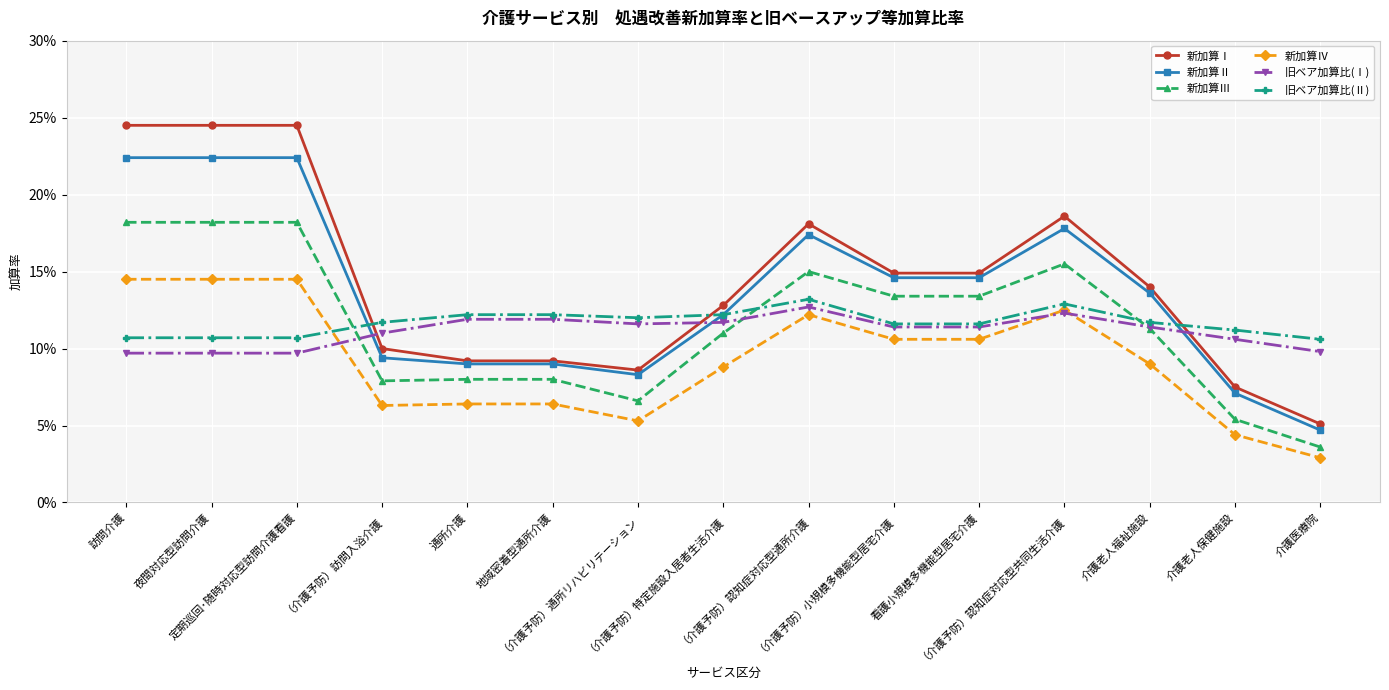

True or false: 新加算Ⅲ and 新加算Ⅳ intersect in this chart.

False